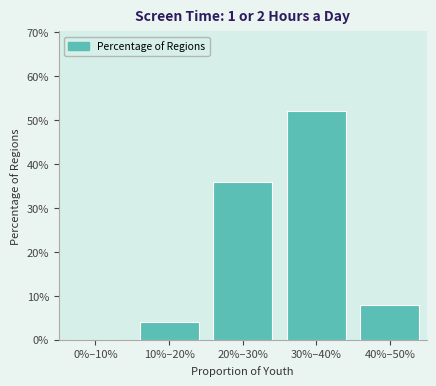

Reading right to left, list all the values displayed in this chart.

40%–50%=8	30%–40%=52	20%–30%=36	10%–20%=4	0%–10%=0